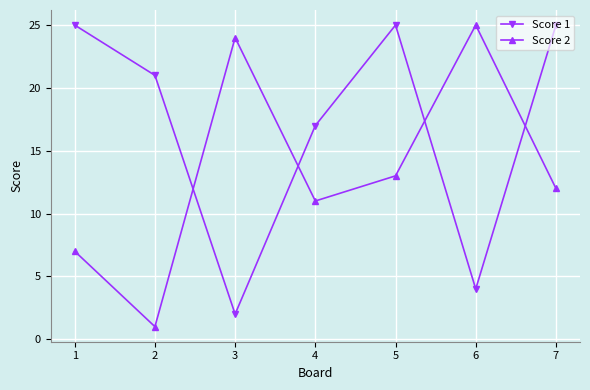

What are all the series names shown in the legend?

Score 1, Score 2